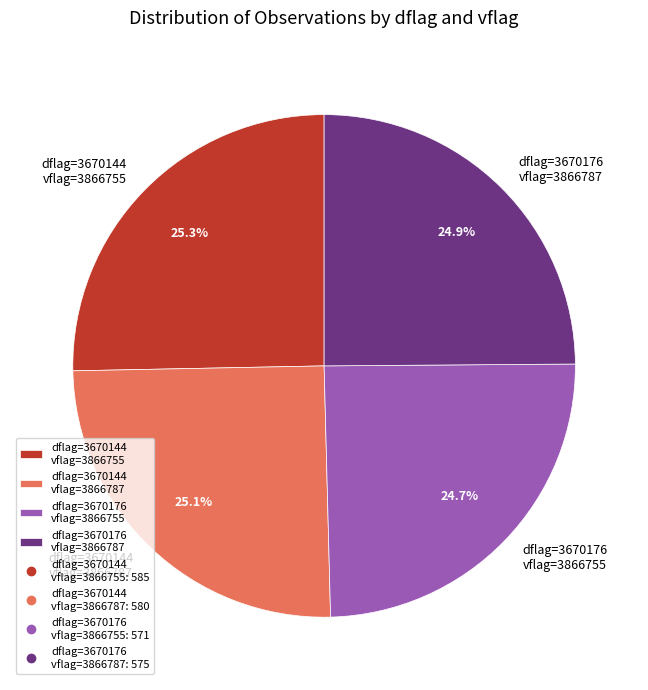

How much of the chart is everything except dflag=3670144 vflag=3866787?

74.9%